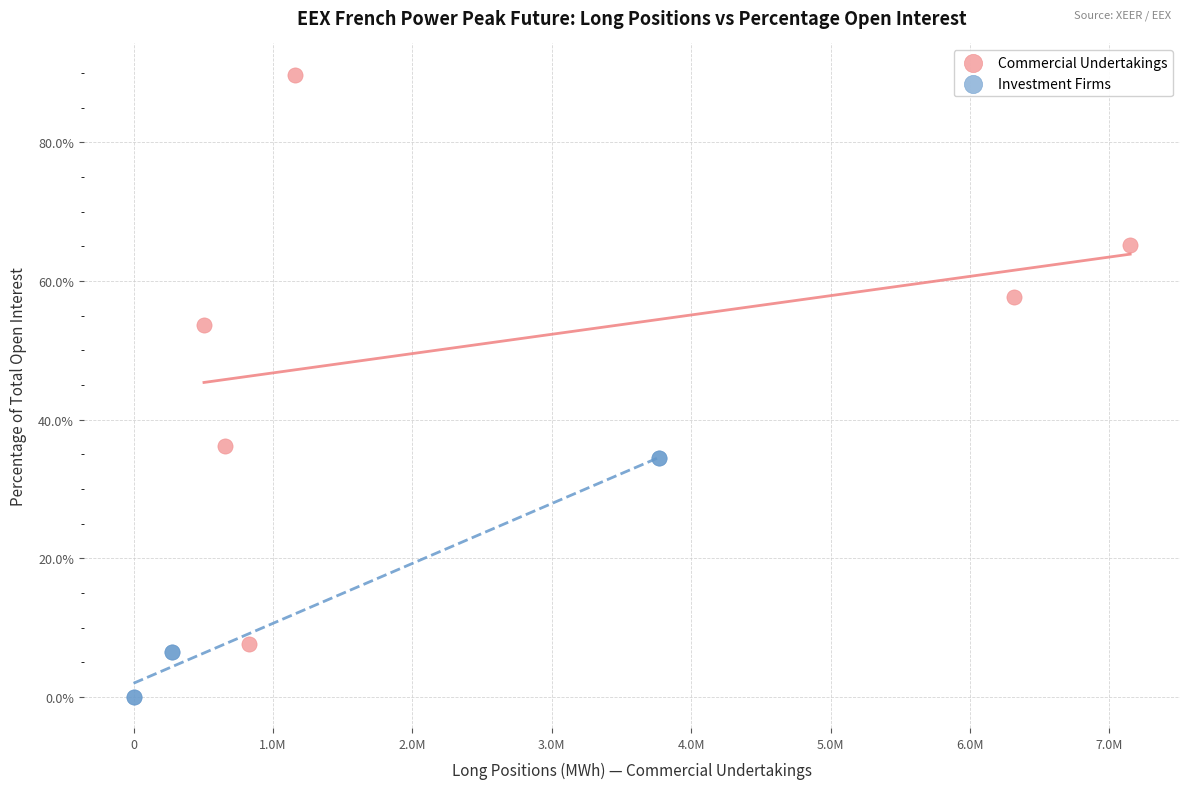

Which series has the widest spread of Y values?

Commercial Undertakings